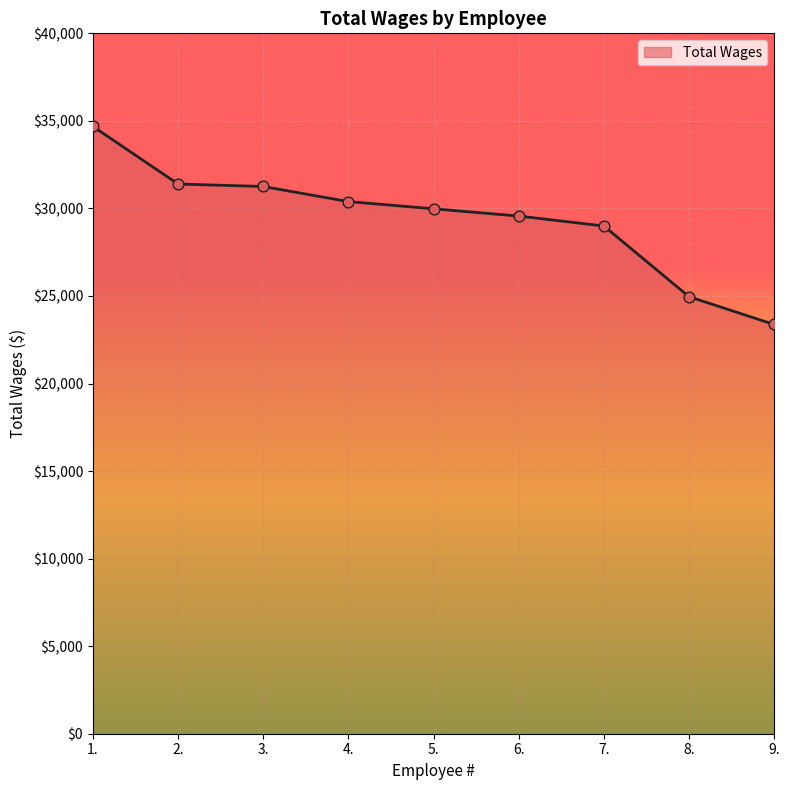

What is the change in value from 1. to 3.?

-3433